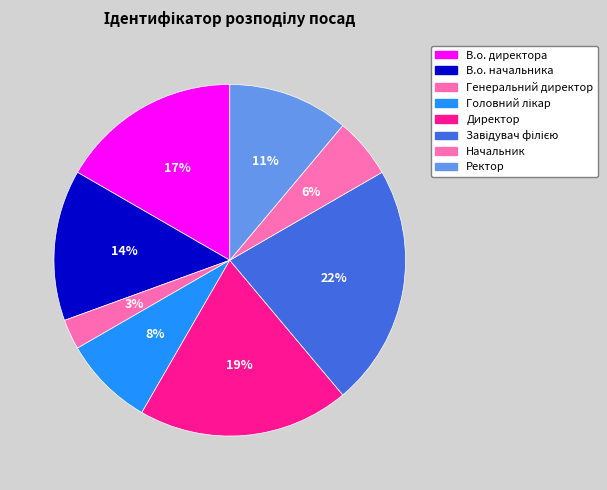

How many segments does this pie chart have?

8